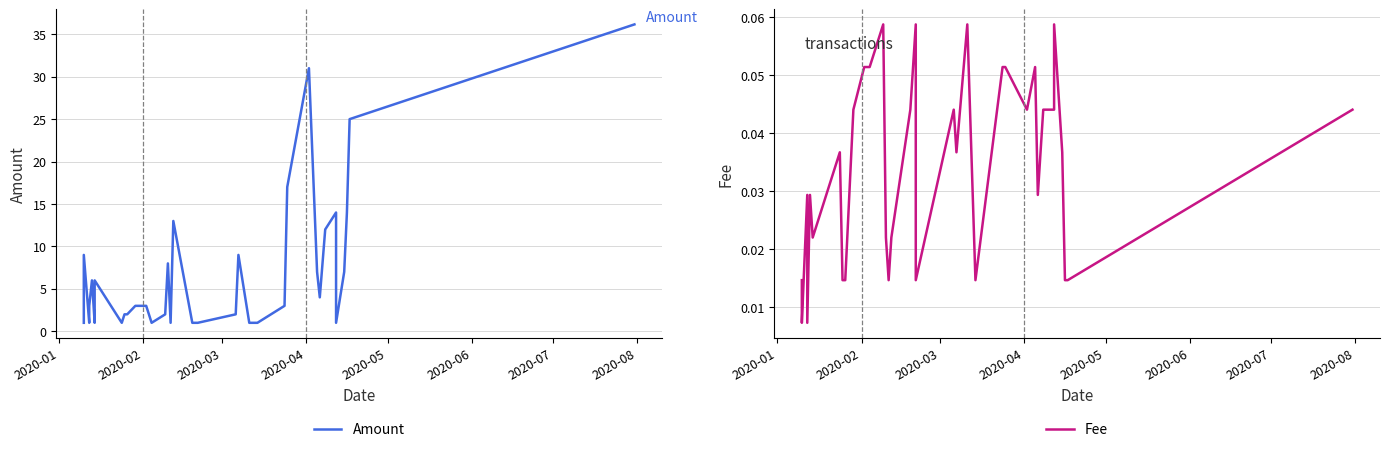

What is the difference between the maximum and second lowest values in the Amount series?

35.2